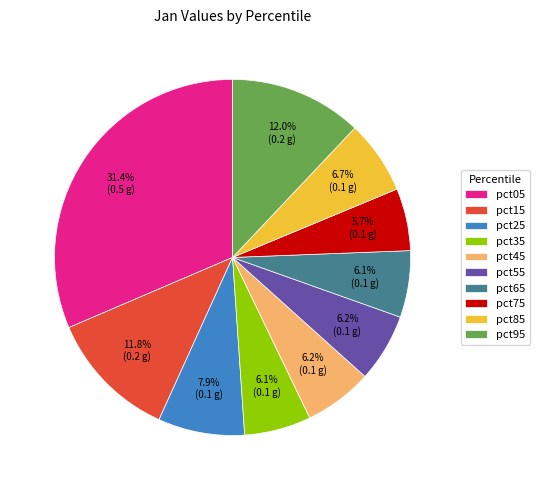

What is the largest slice in the pie chart?

pct05